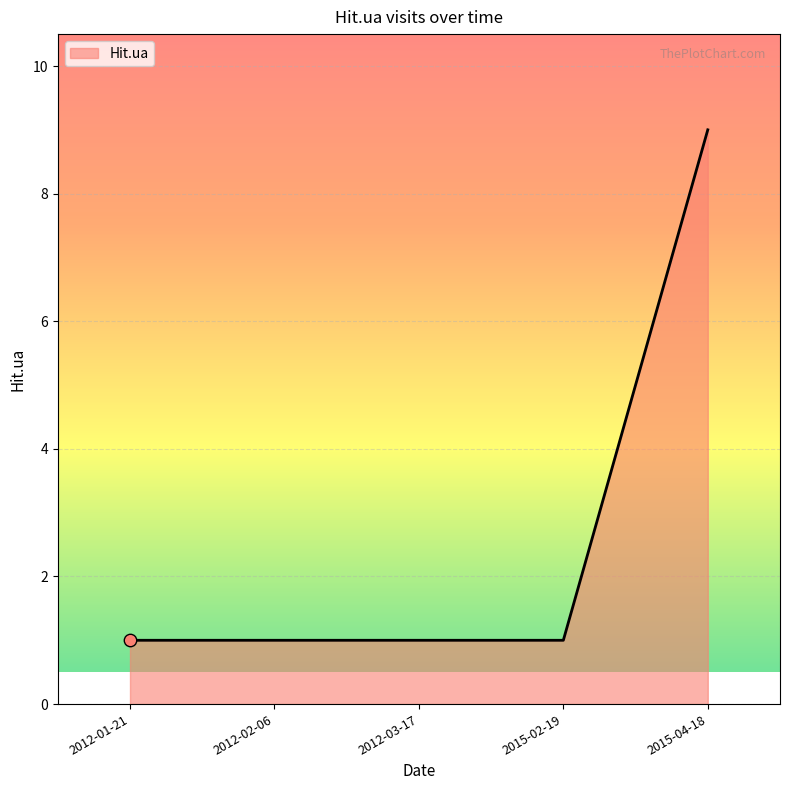

Approximately how many times larger is the value at 2012-01-21 compared to 2012-03-17?

1.0